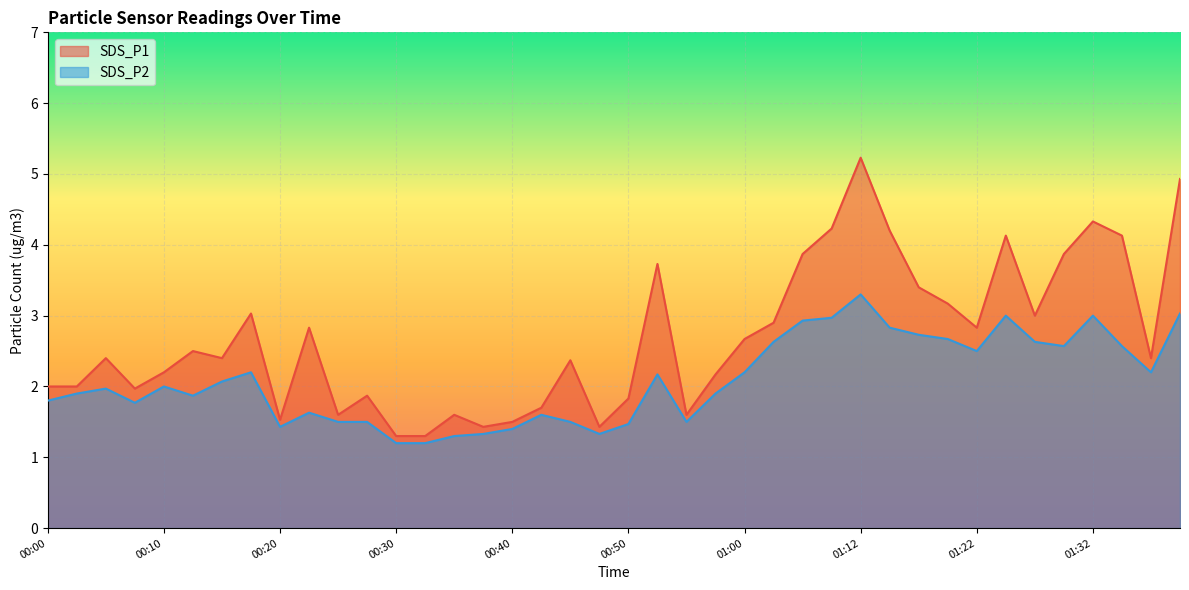

In SDS_P1, how many points are higher than both neighbors (excluding endpoints)?

11